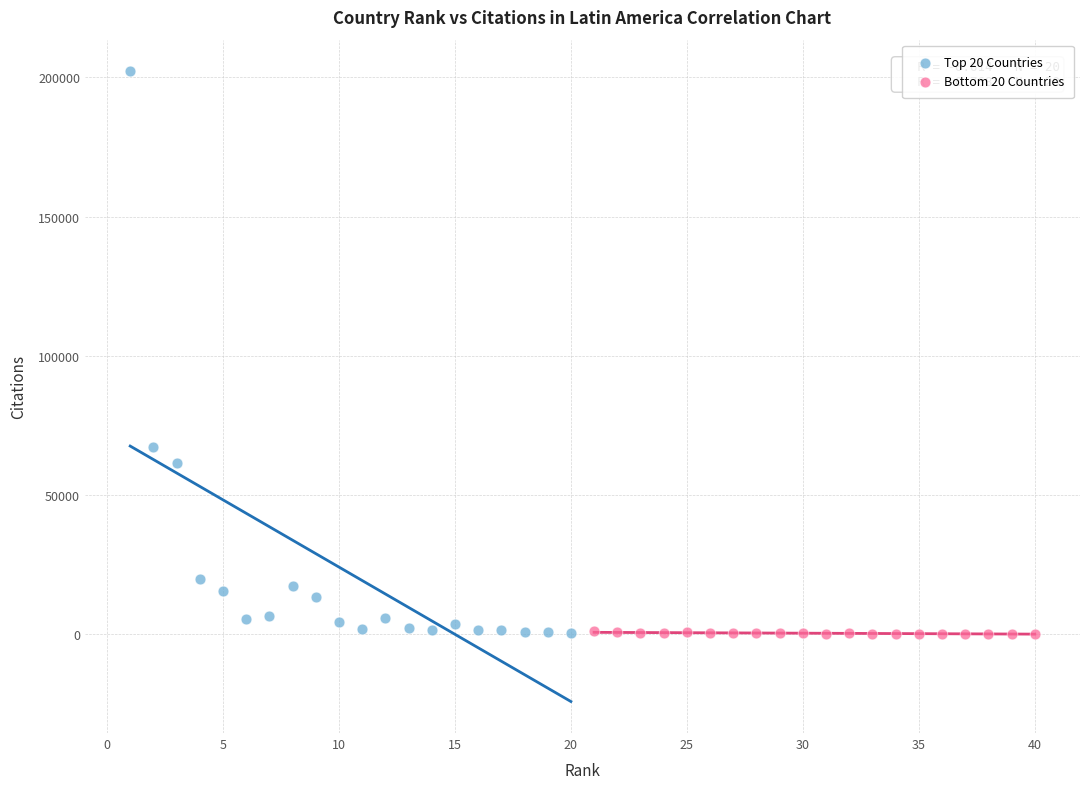

Which series reaches the maximum Y coordinate?

Top 20 Countries